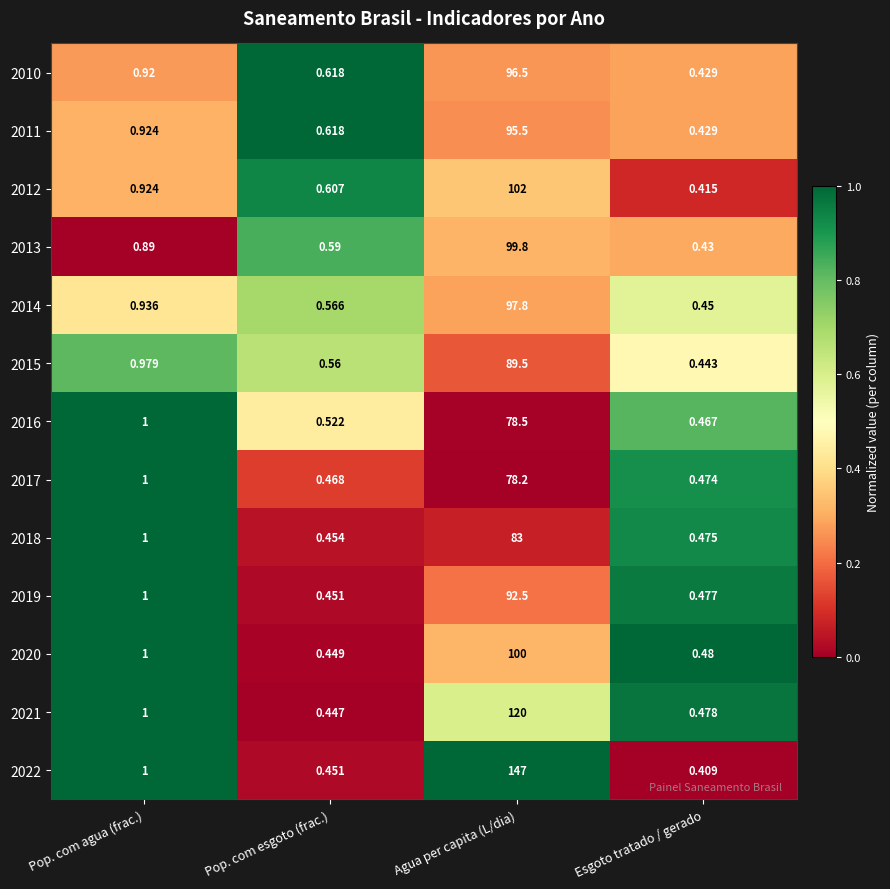

At which category is the sum across all series the highest?

Agua per capita (L/dia)